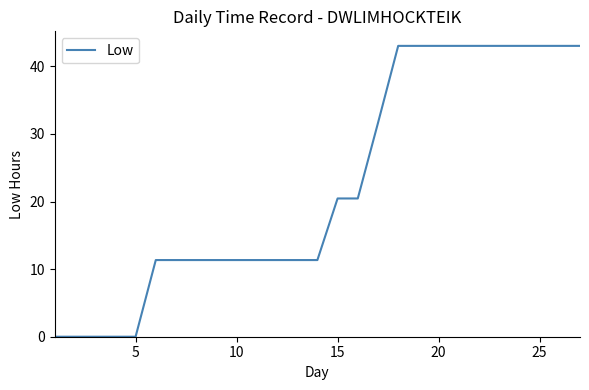

What is the difference between the maximum and minimum values?

43.0